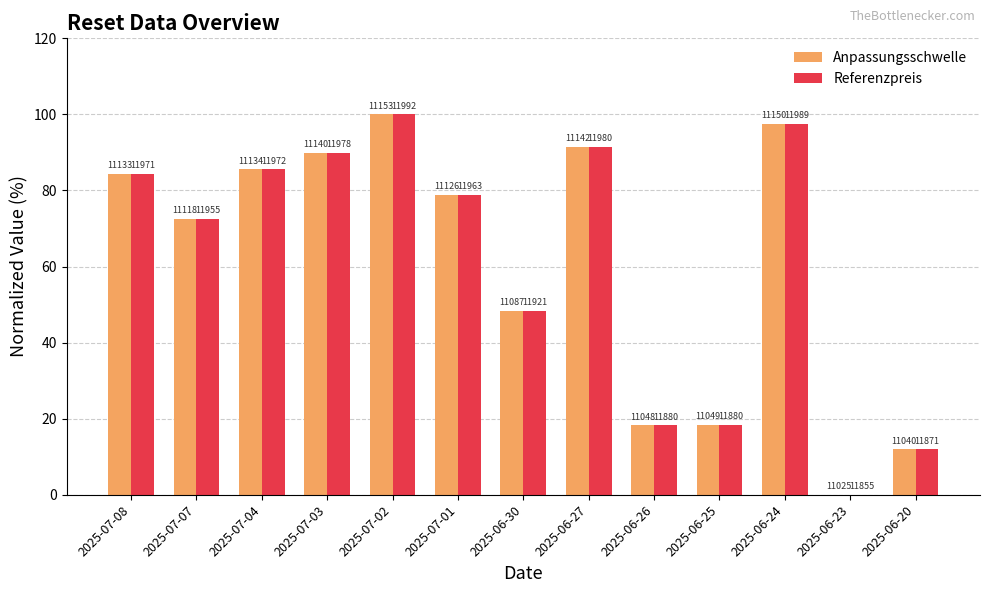

What is the difference between the Anpassungsschwelle values at 2025-06-25 and 2025-07-07?

54.2